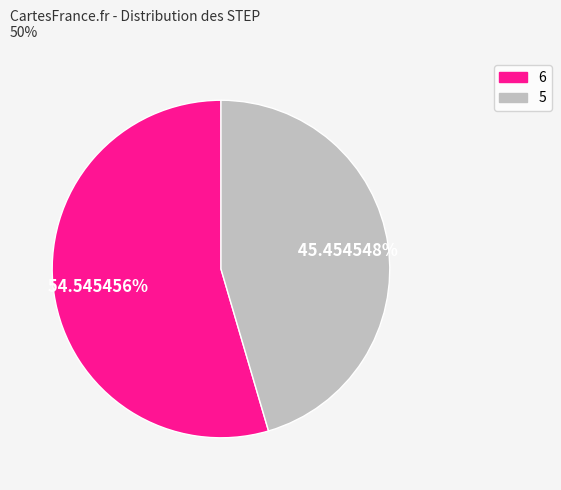

Which slice represents more than half of the pie?

6